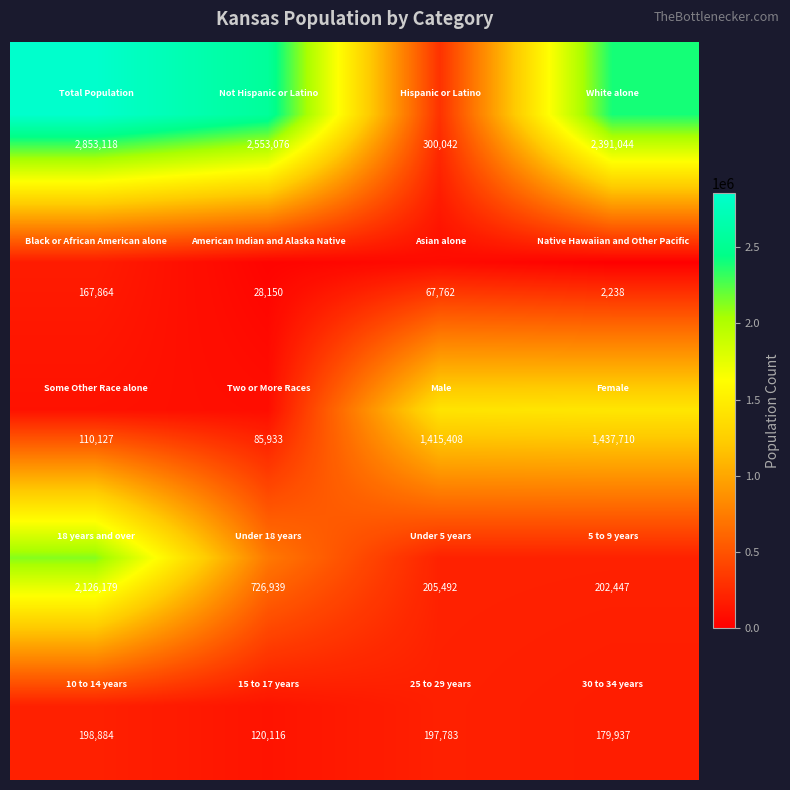

At how many categories does at least one series exceed 1469829?

3